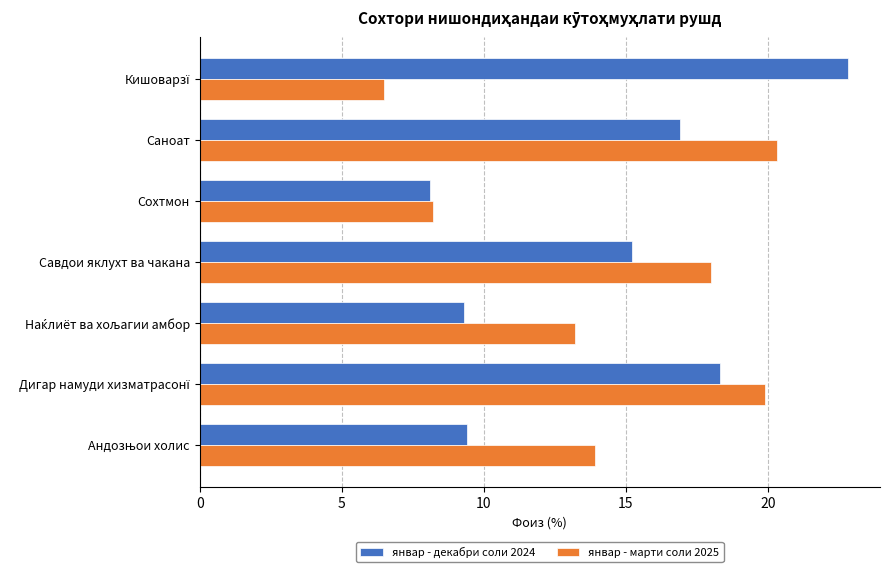

The январ - декабри соли 2024 series shows 22.5 at Савдои яклухт ва чакана. True or false?

False